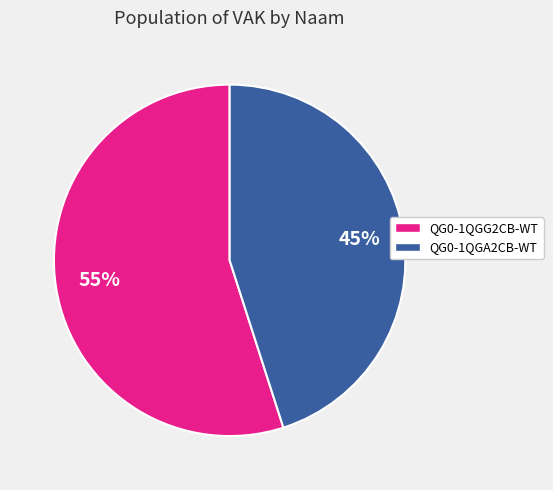

What is the smallest slice in the pie chart?

QG0-1QGA2CB-WT